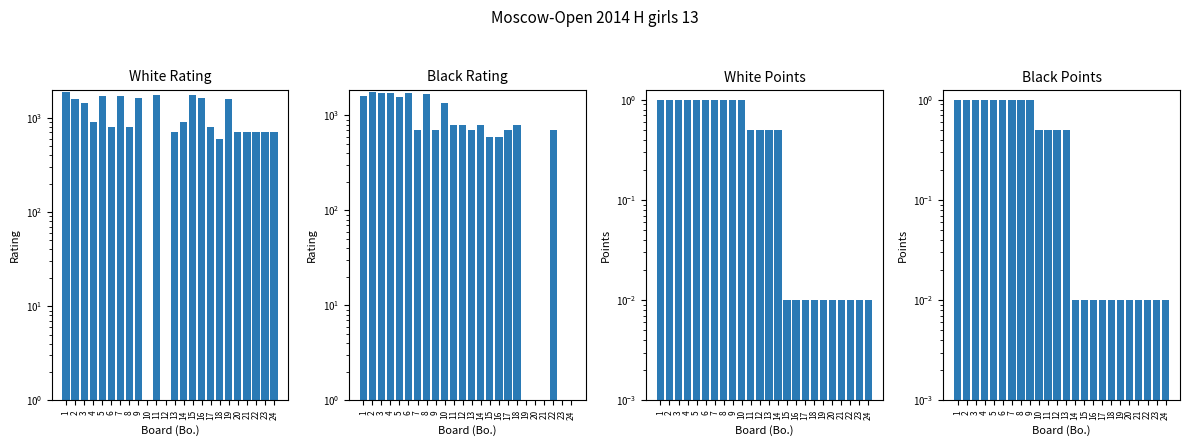

True or false: White Rating has a value of 0.0 at 12.

True